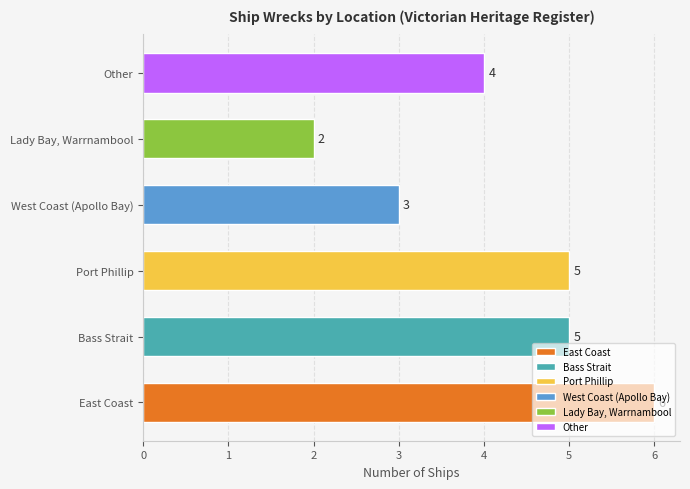

What is the average value?

4